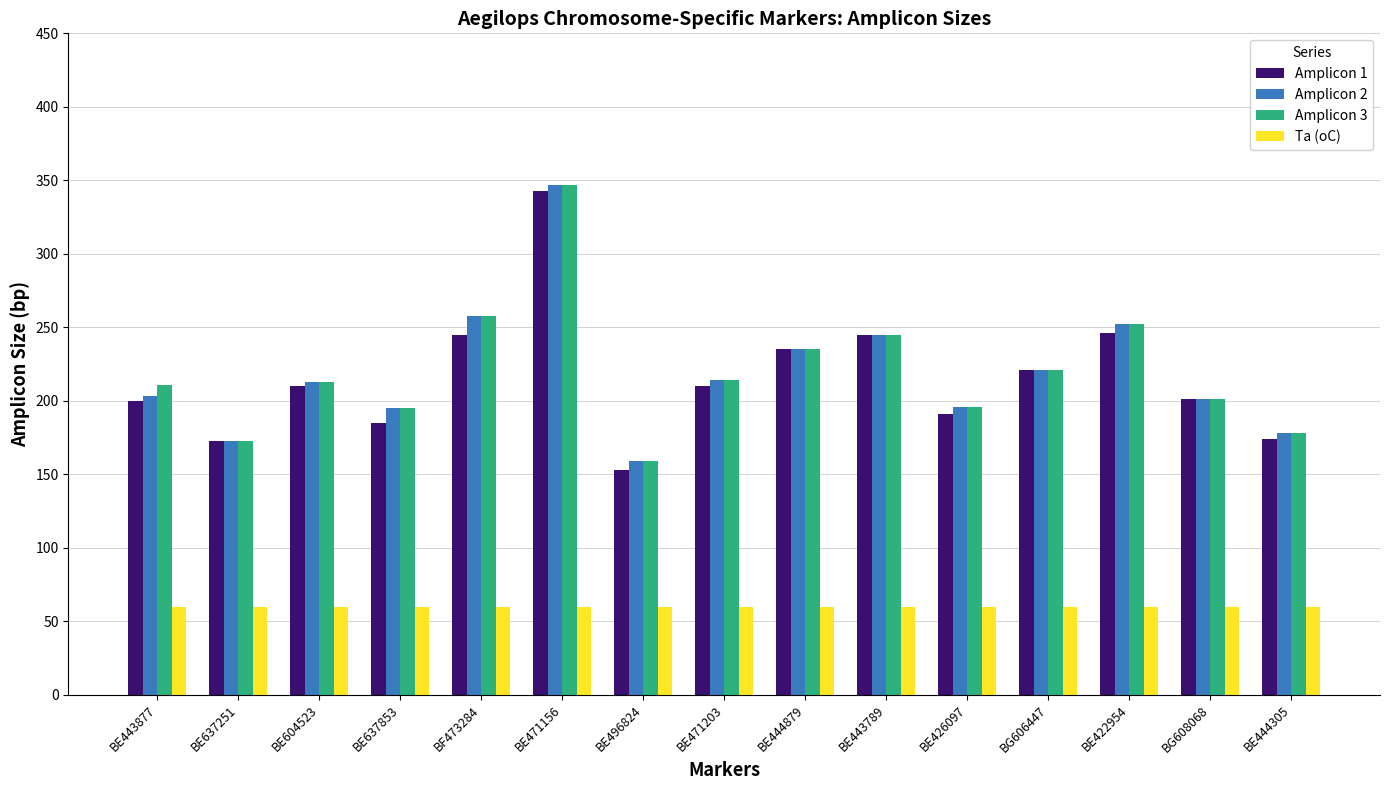

What is the total value across all series at BE444305?

590